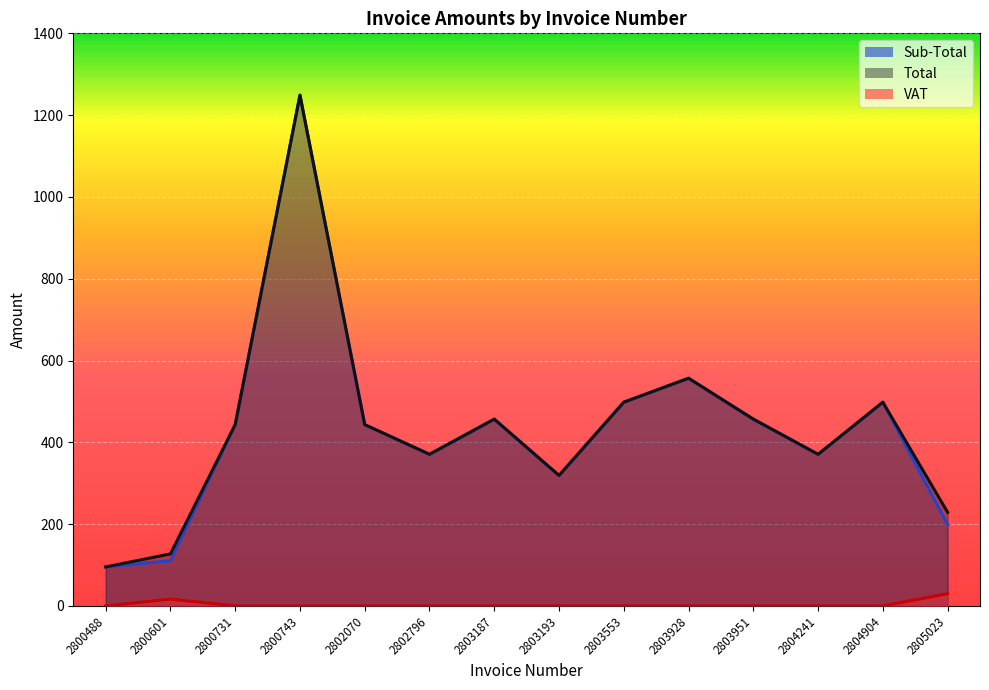

What is the greatest value displayed?

1248.8